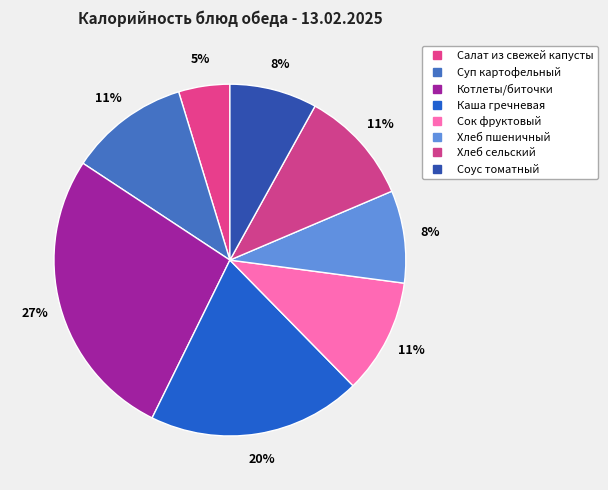

To the nearest percent, what is the difference between the largest and smallest slice percentages?

22%